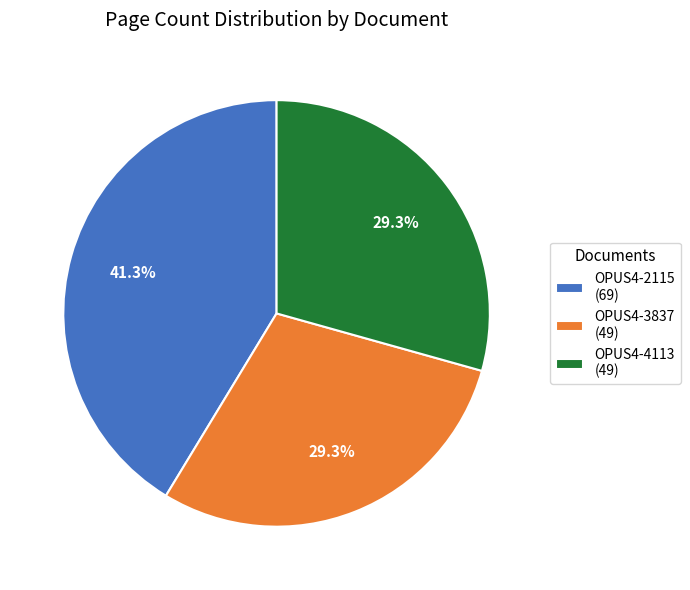

To the nearest percent, what is the difference between the OPUS4-4113 and OPUS4-2115 slice percentages?

12%